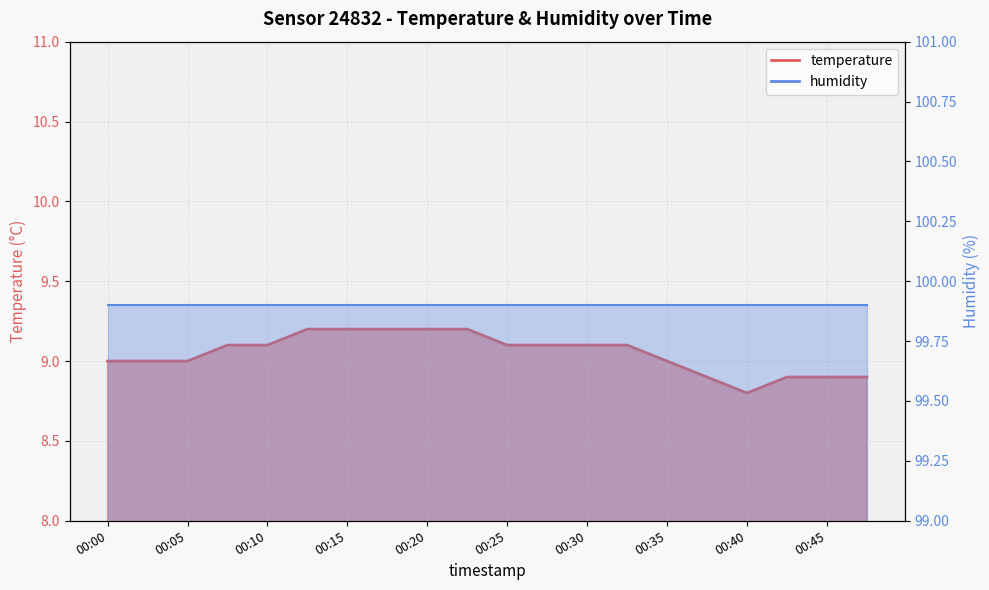

Where is the data nearest to the value 9?

00:00